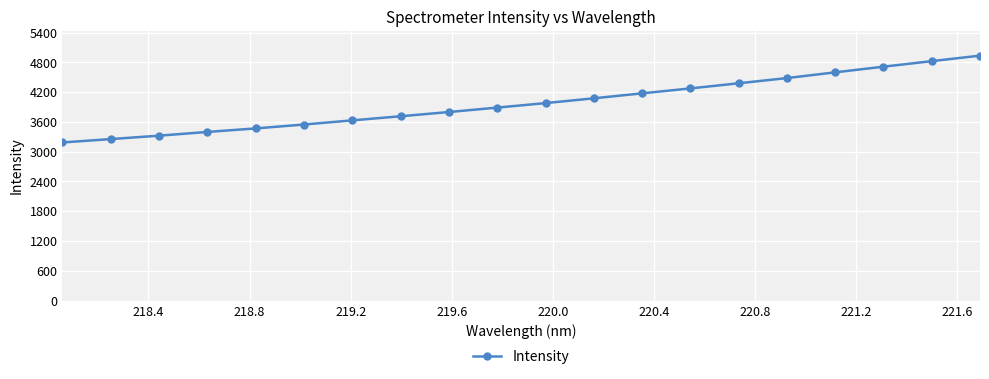

What is the difference between the maximum and minimum values?

1749.7